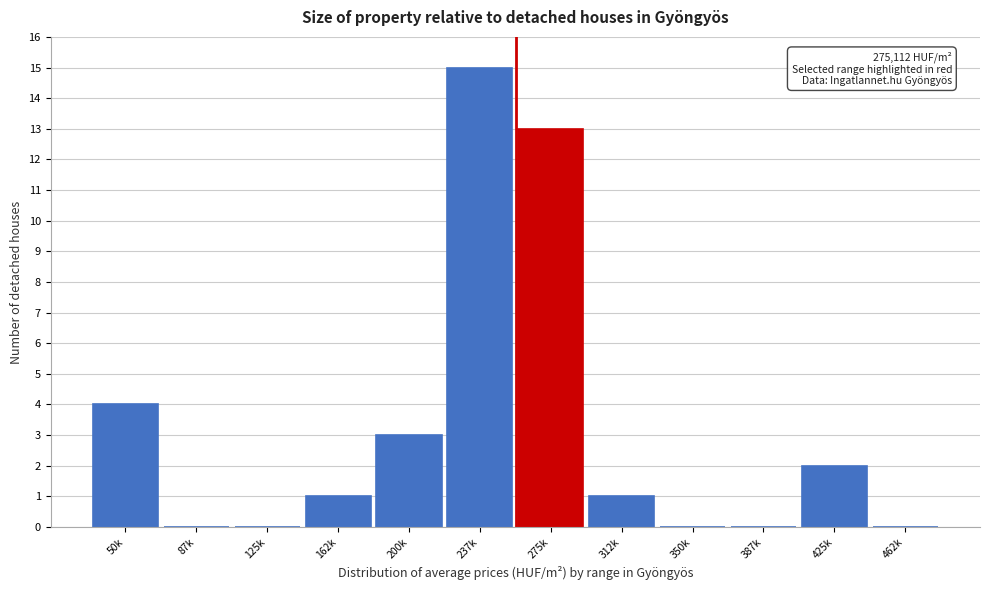

Reading right to left, extract all data points from this chart.

462k=0	425k=2	387k=0	350k=0	312k=1	275k=13	237k=15	200k=3	162k=1	125k=0	87k=0	50k=4